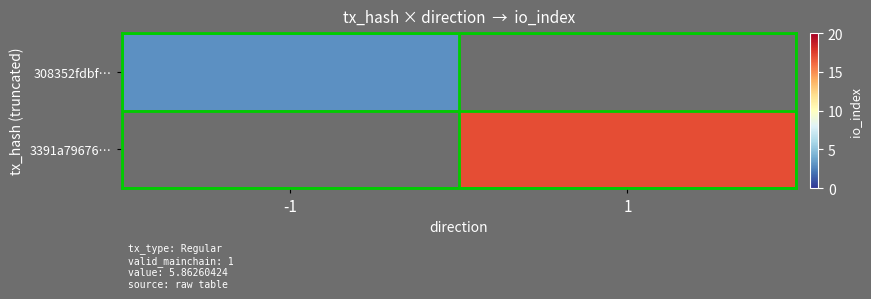

The value of 3391a79676… at 1 is 6.9. True or false?

False